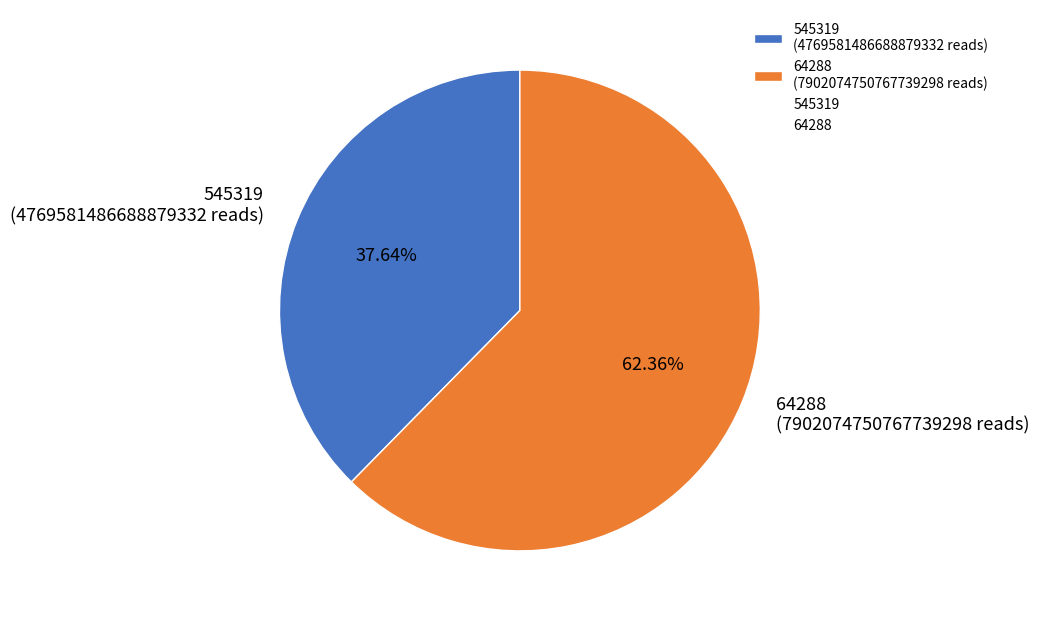

Rank the categories by value from highest to lowest.

64288, 545319